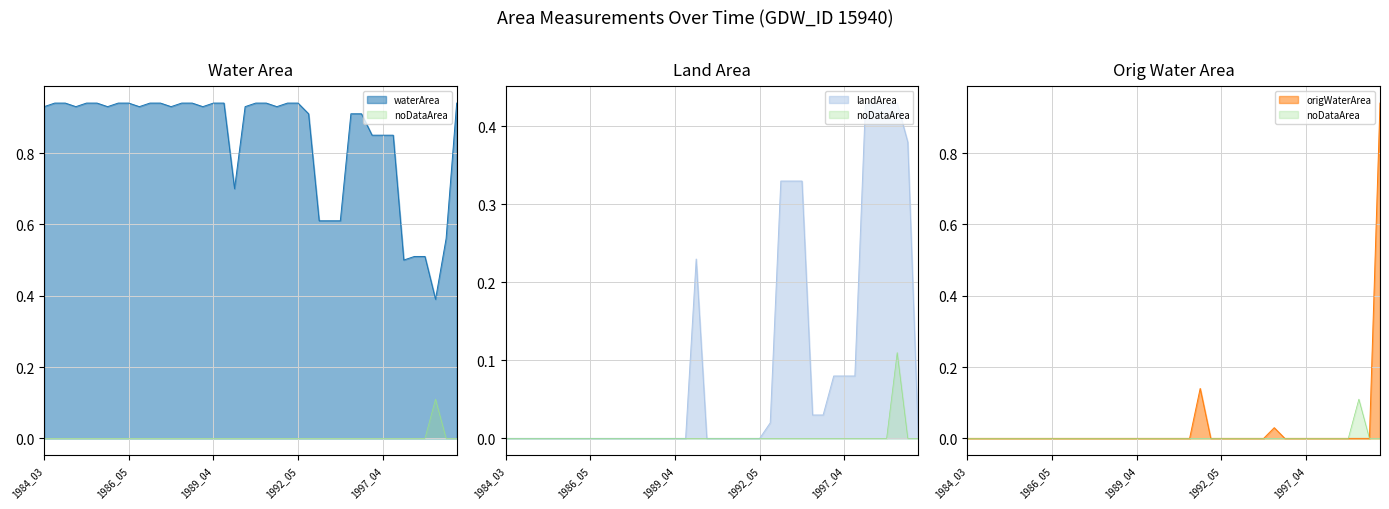

Reading left to right, extract all data points from this chart.

waterArea: 0.9	0.9	0.9	0.9	0.9	0.9	0.9	0.9	0.9	0.9	0.9	0.9	0.9	0.9	0.9	0.9	0.9	0.9	0.7	0.9	0.9	0.9	0.9	0.9	0.9	0.9	0.6	0.6	0.6	0.9	0.9	0.8	0.8	0.8	0.5	0.5	0.5	0.4	0.6	0.9
landArea: 0.0	0.0	0.0	0.0	0.0	0.0	0.0	0.0	0.0	0.0	0.0	0.0	0.0	0.0	0.0	0.0	0.0	0.0	0.2	0.0	0.0	0.0	0.0	0.0	0.0	0.0	0.3	0.3	0.3	0.0	0.0	0.1	0.1	0.1	0.4	0.4	0.4	0.4	0.4	0.0
origWaterArea: 0.0	0.0	0.0	0.0	0.0	0.0	0.0	0.0	0.0	0.0	0.0	0.0	0.0	0.0	0.0	0.0	0.0	0.0	0.0	0.0	0.0	0.0	0.1	0.0	0.0	0.0	0.0	0.0	0.0	0.0	0.0	0.0	0.0	0.0	0.0	0.0	0.0	0.0	0.0	0.9
noDataArea: 0.0	0.0	0.0	0.0	0.0	0.0	0.0	0.0	0.0	0.0	0.0	0.0	0.0	0.0	0.0	0.0	0.0	0.0	0.0	0.0	0.0	0.0	0.0	0.0	0.0	0.0	0.0	0.0	0.0	0.0	0.0	0.0	0.0	0.0	0.0	0.0	0.0	0.1	0.0	0.0